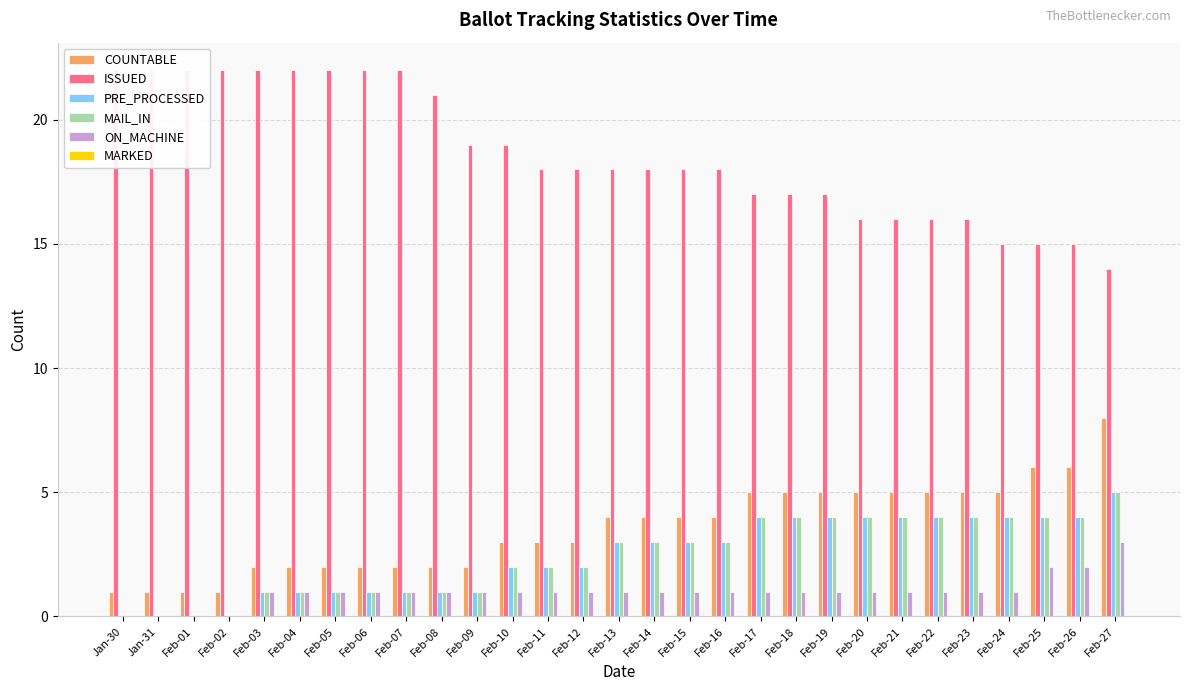

Which label corresponds to the largest value in the chart?

Jan-30